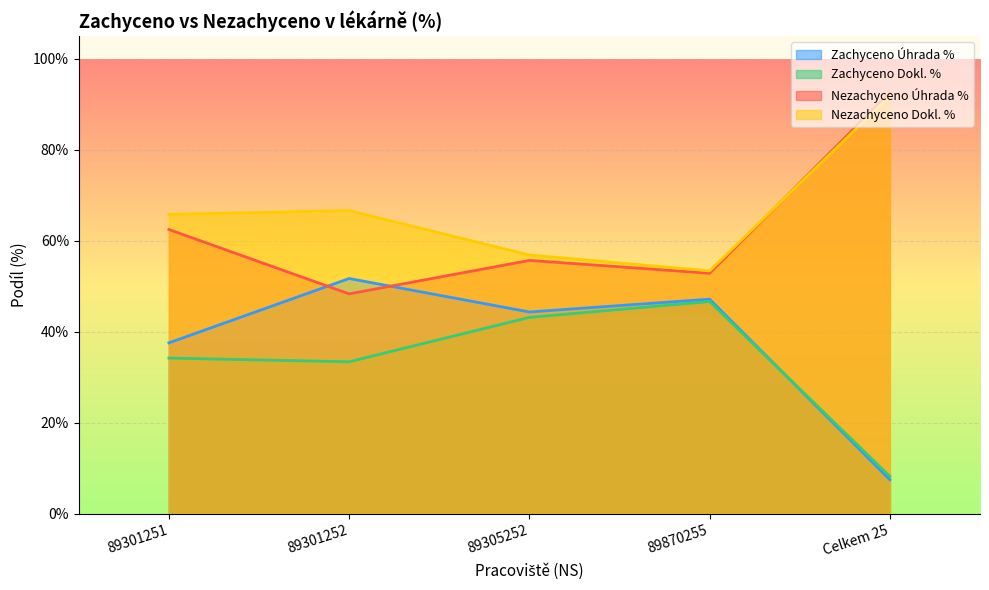

How many times do Zachyceno Úhrada % and Nezachyceno Úhrada % cross each other?

2